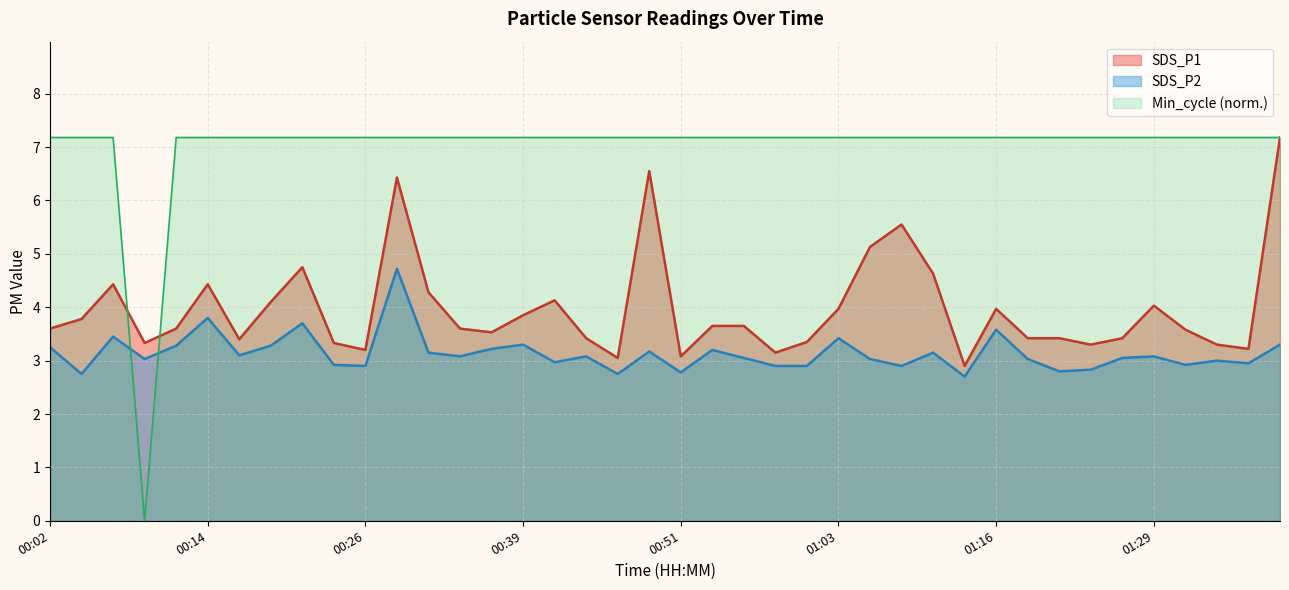

How many interior local valleys does the SDS_P2 series have?

13